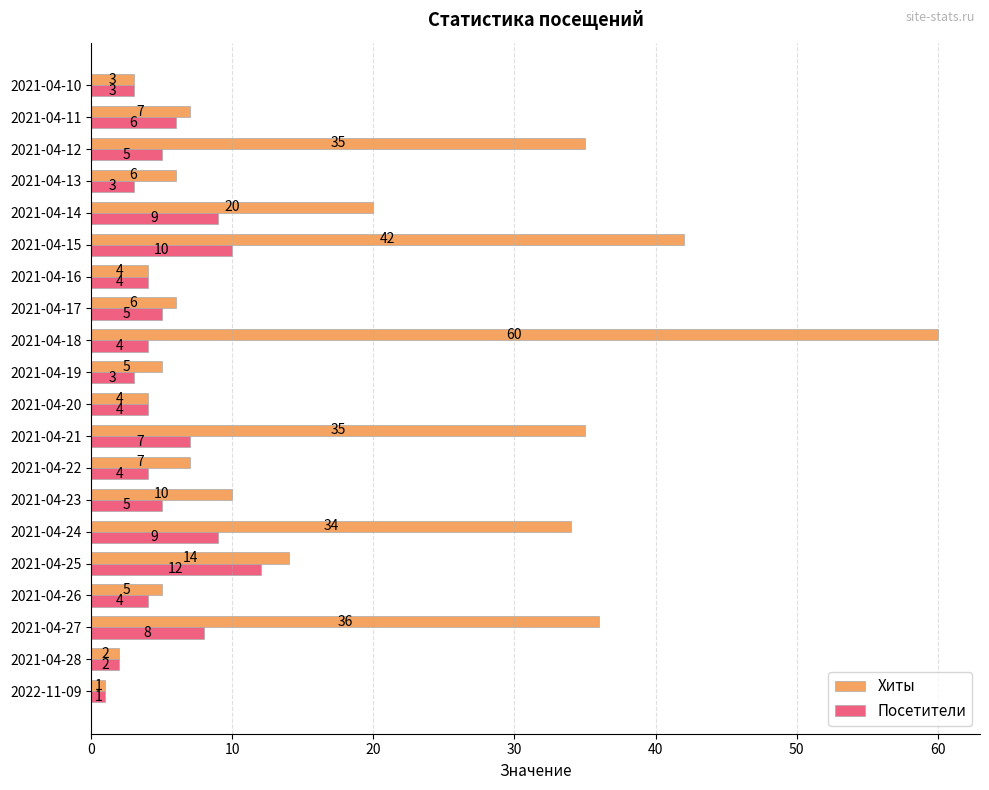

How many distinct data groups are displayed?

2